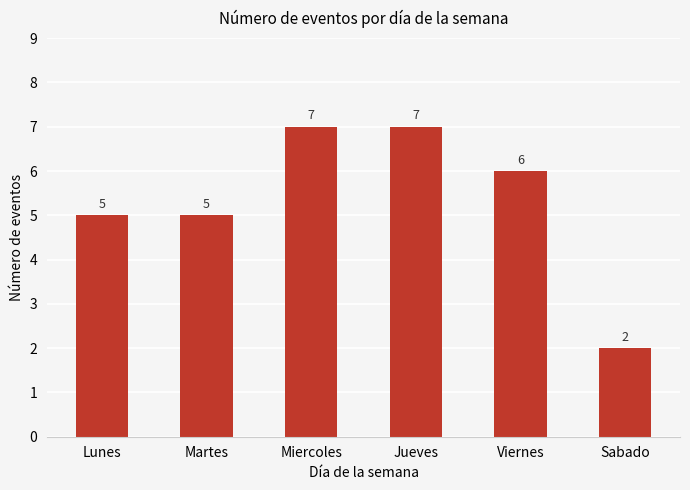

What is the ratio of the value at Sabado to the value at Miercoles?

0.3